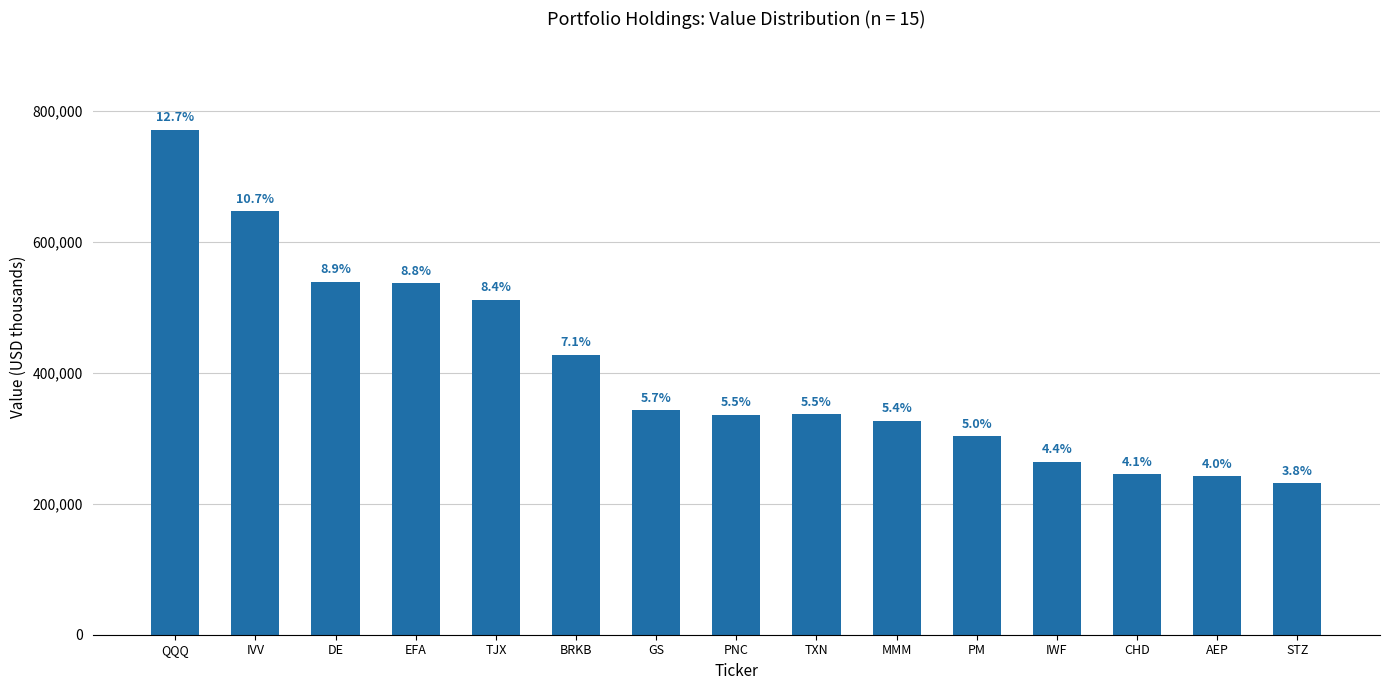

Does the chart contain any negative values?

No